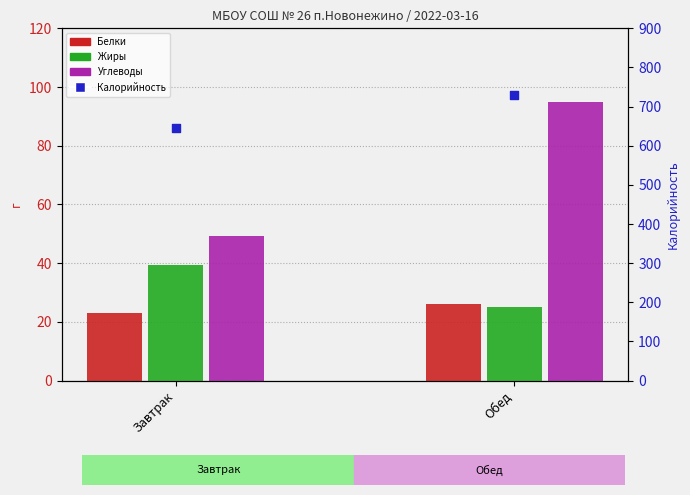

What is the total value across all series at Завтрак?

756.4